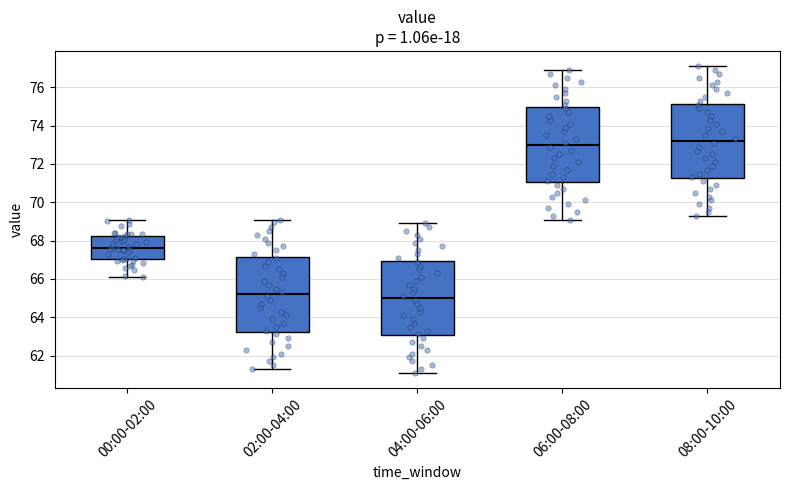

Reading left to right, read every box against the y-axis: the position of its median line, the range the box covers, and the ends of its whiskers. The values are not printed on the chart, so give them approximately, as read against the axis.

00:00-02:00: median 67.6, box 67.0 to 68.2, whiskers 66.0 to 69.0
02:00-04:00: median 65.2, box 63.2 to 67.2, whiskers 61.4 to 69.2
04:00-06:00: median 65.0, box 63.0 to 67.0, whiskers 61.2 to 69.0
06:00-08:00: median 73.0, box 71.0 to 75.0, whiskers 69.2 to 77.0
08:00-10:00: median 73.2, box 71.2 to 75.2, whiskers 69.4 to 77.2